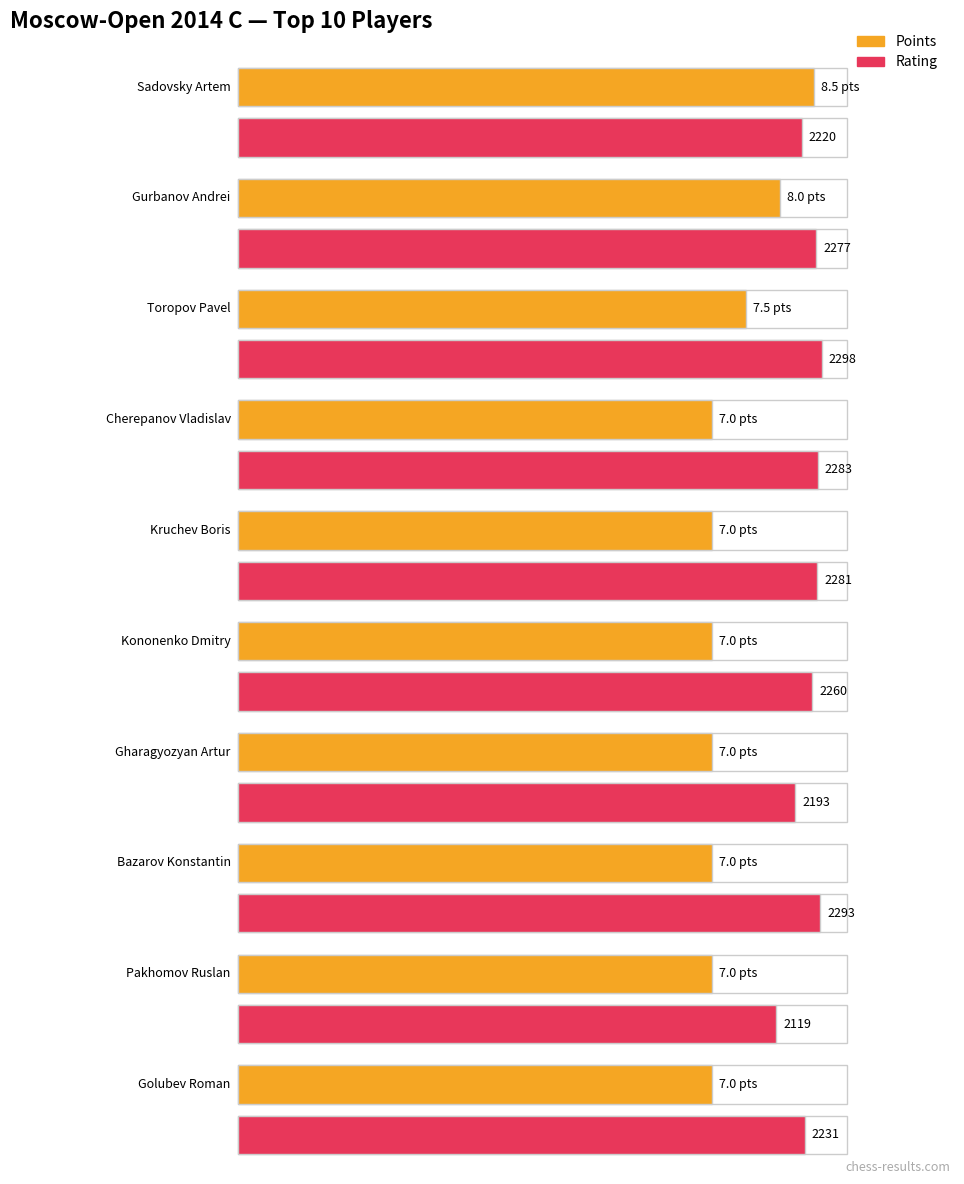

Is the value of Points at Toropov Pavel greater than the value of Rating at Gurbanov Andrei?

No